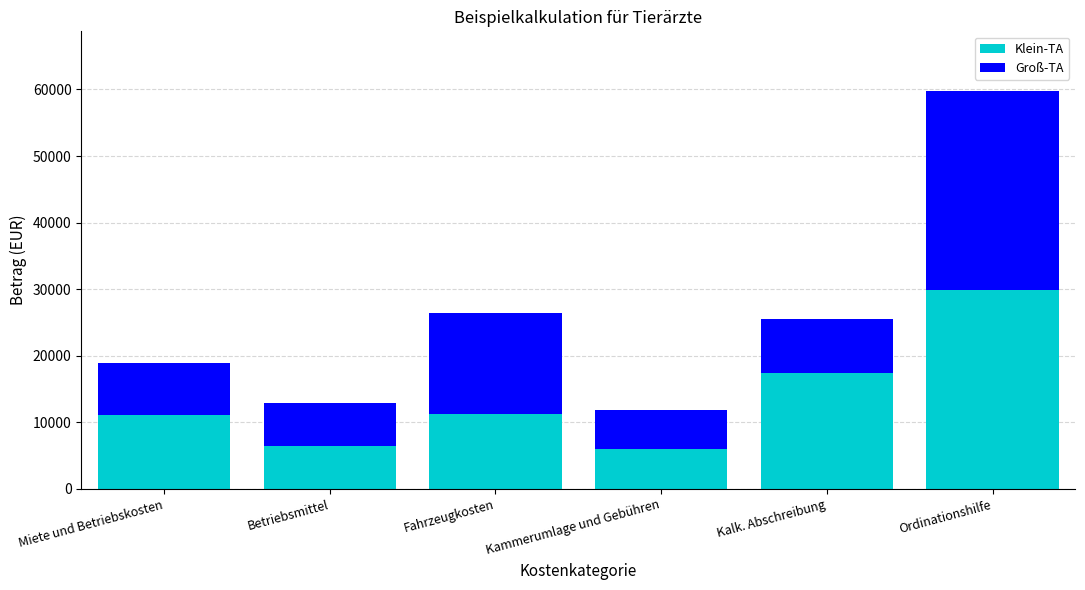

At which label is Klein-TA closest to 17899?

Kalk. Abschreibung